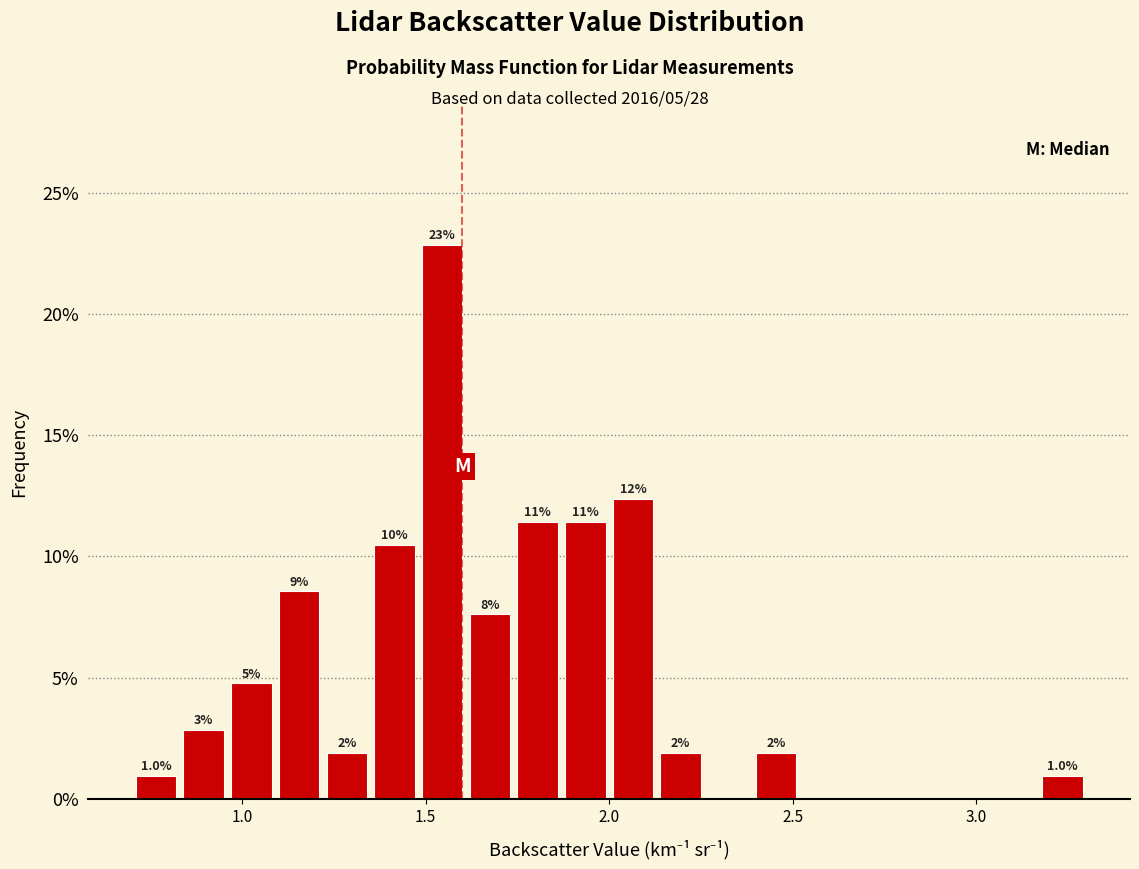

Around what value on the x-axis is the tallest bar? Give the approximate position of its centre, as read against the axis.

1.55